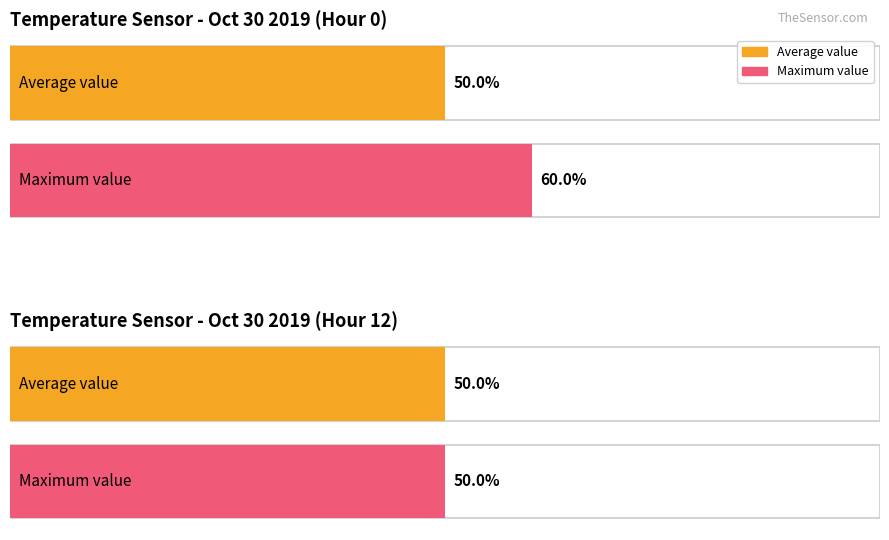

Count the number of data series in this chart.

2